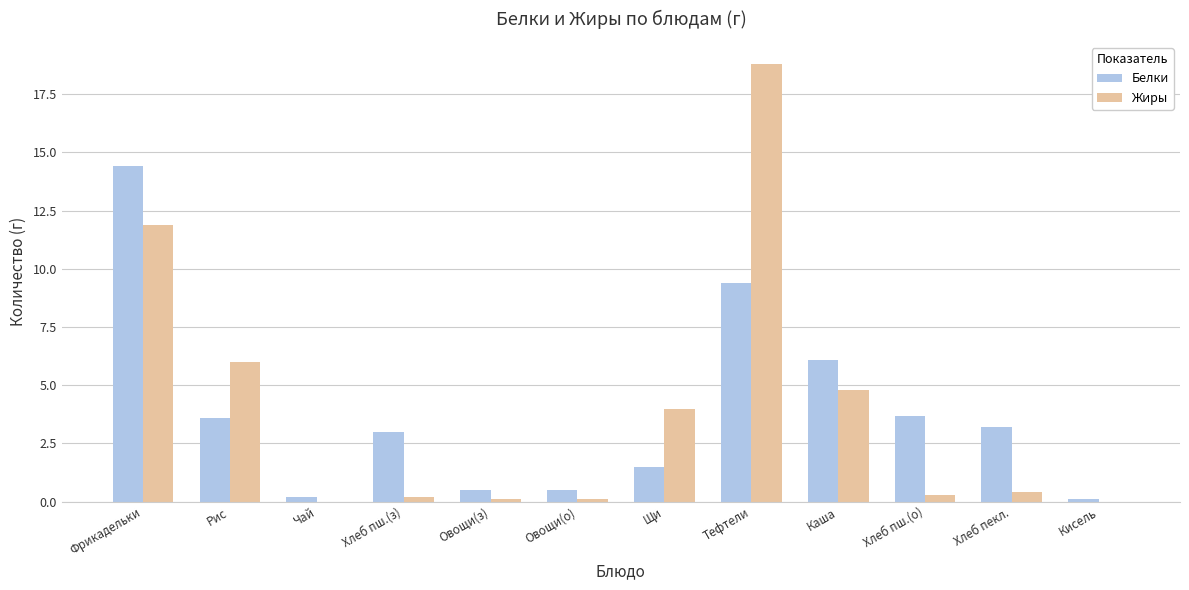

Which category has the highest value in the Жиры series?

Тефтели